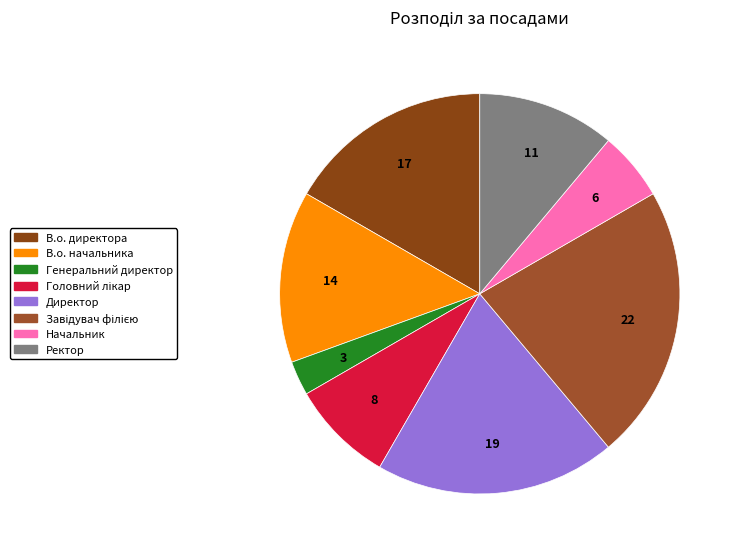

What percentage is the Директор slice, to the nearest percent?

19%